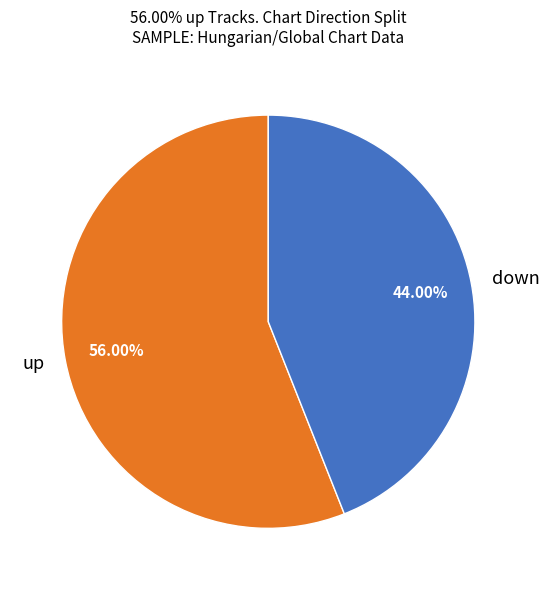

To the nearest percent, what is the difference between the down and up slice percentages?

12%